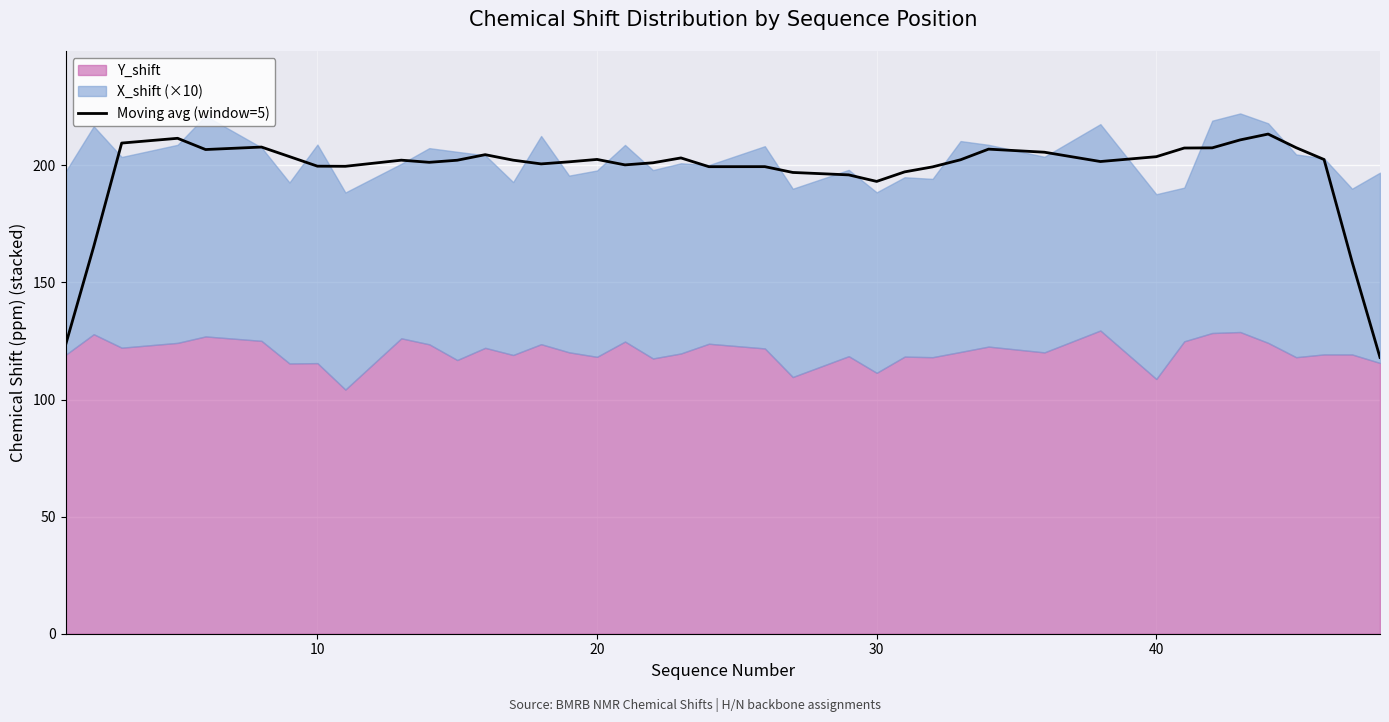

The value of Moving avg (window=5) at 20 is 88.5. True or false?

False